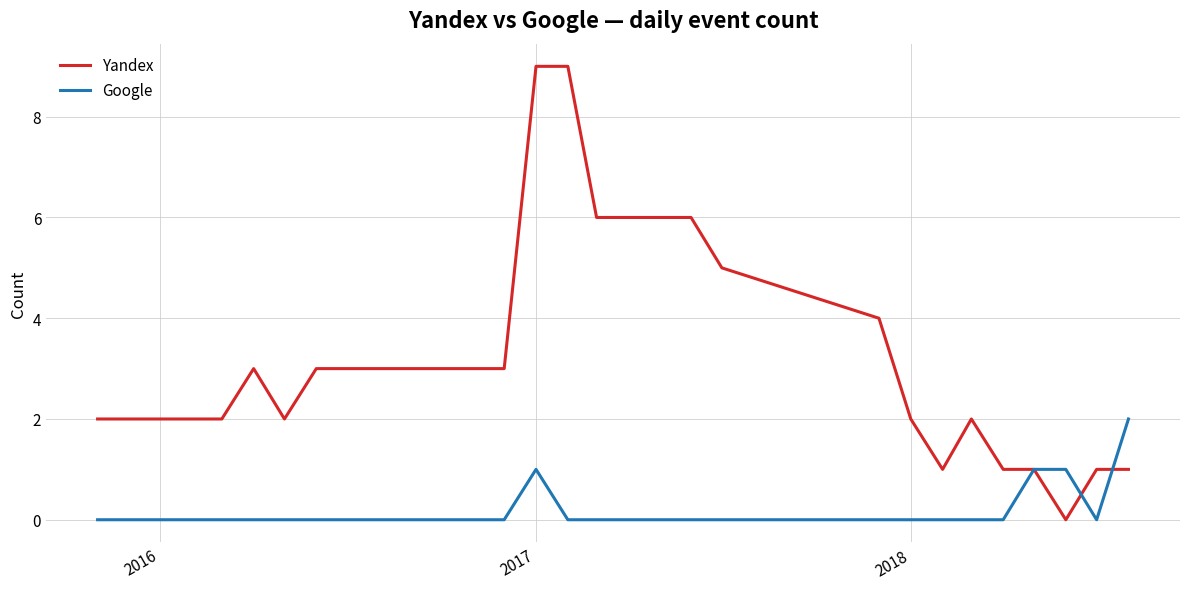

Which series has the widest spread of values?

Yandex